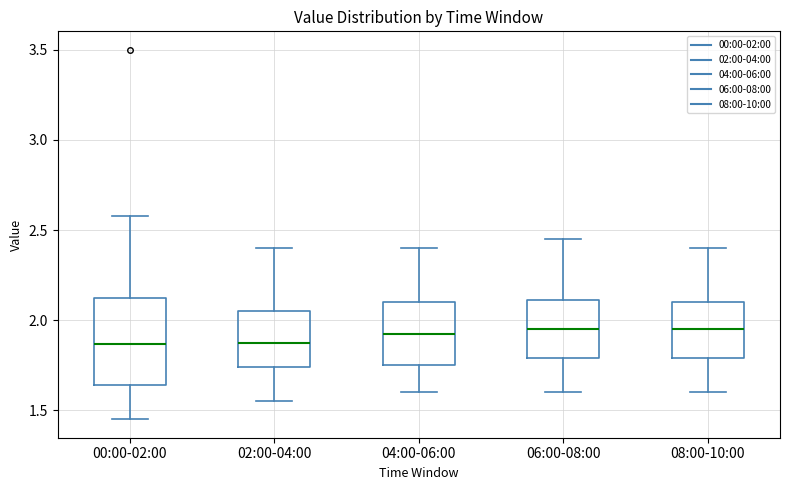

Which box is the tallest, from its lower edge to its upper edge?

00:00-02:00